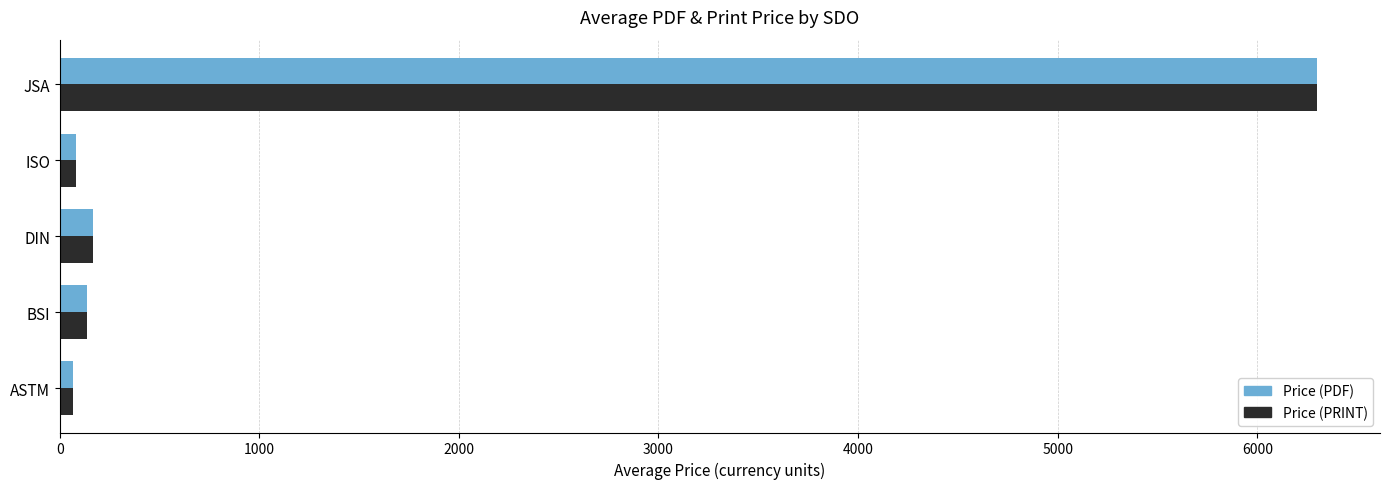

Which label corresponds to the largest value in the chart?

JSA